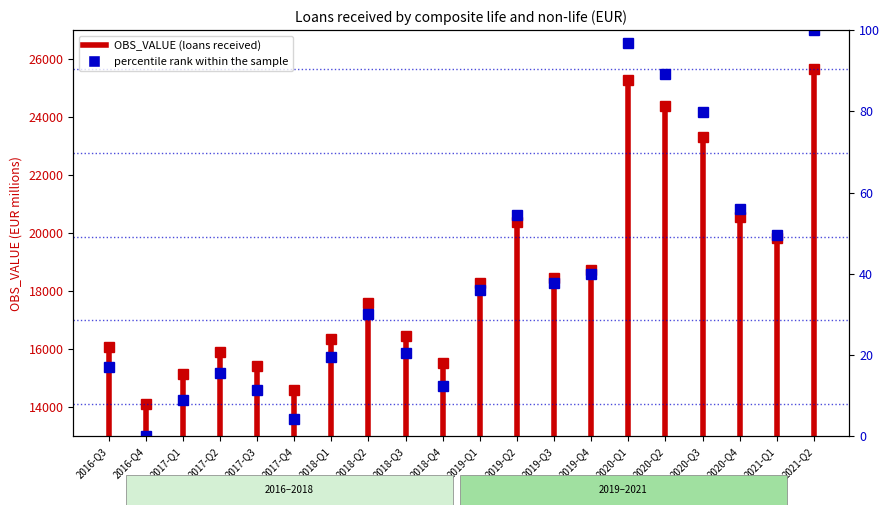

How many interior local peaks (higher than both neighbors) does the data have?

4